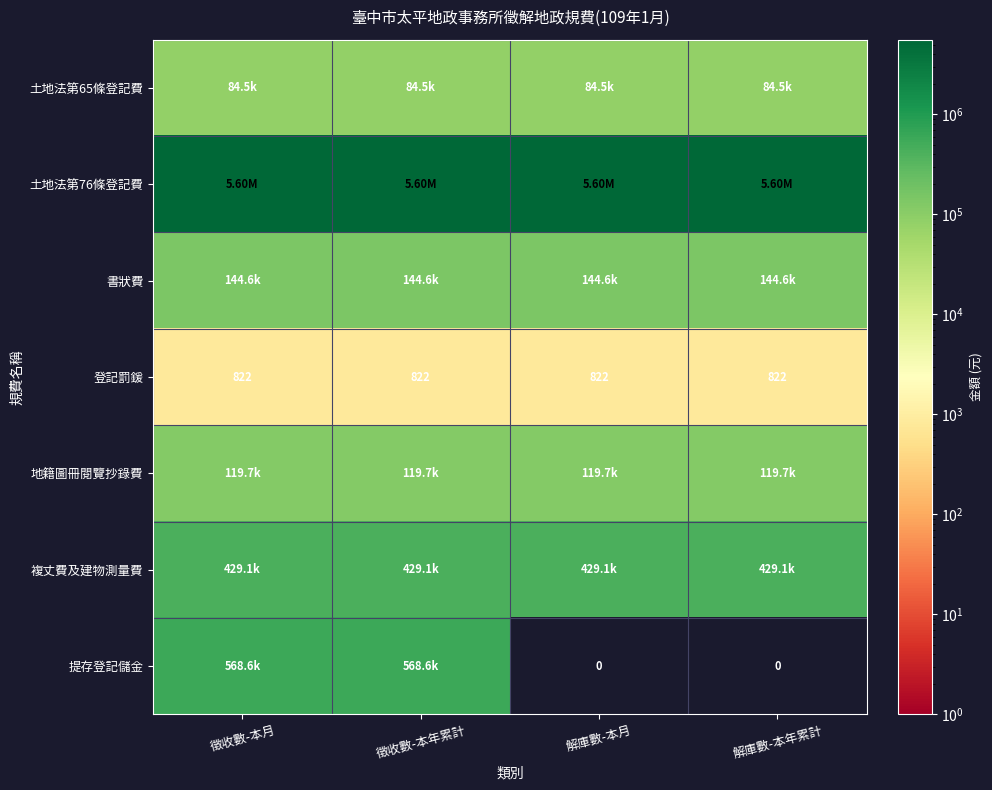

What is the average value of the 登記罰鍰 series?

822